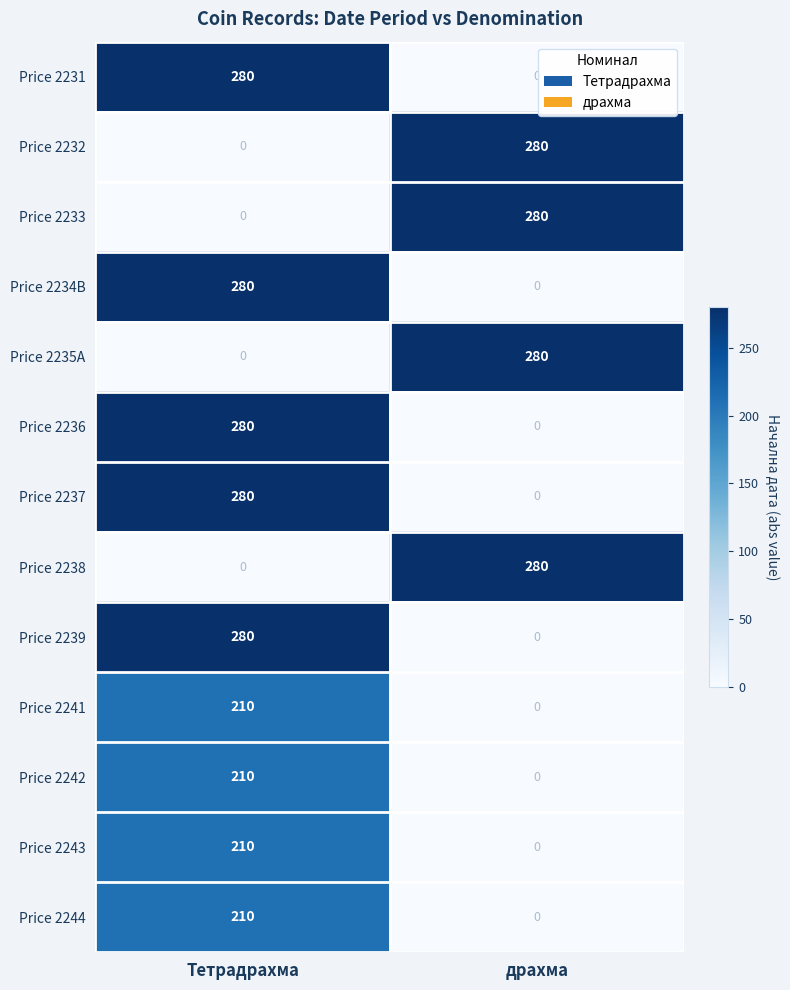

Reading right to left, what are all the values shown in this chart?

Price 2231: 0	280
Price 2232: 280	0
Price 2233: 280	0
Price 2234B: 0	280
Price 2235A: 280	0
Price 2236: 0	280
Price 2237: 0	280
Price 2238: 280	0
Price 2239: 0	280
Price 2241: 0	210
Price 2242: 0	210
Price 2243: 0	210
Price 2244: 0	210